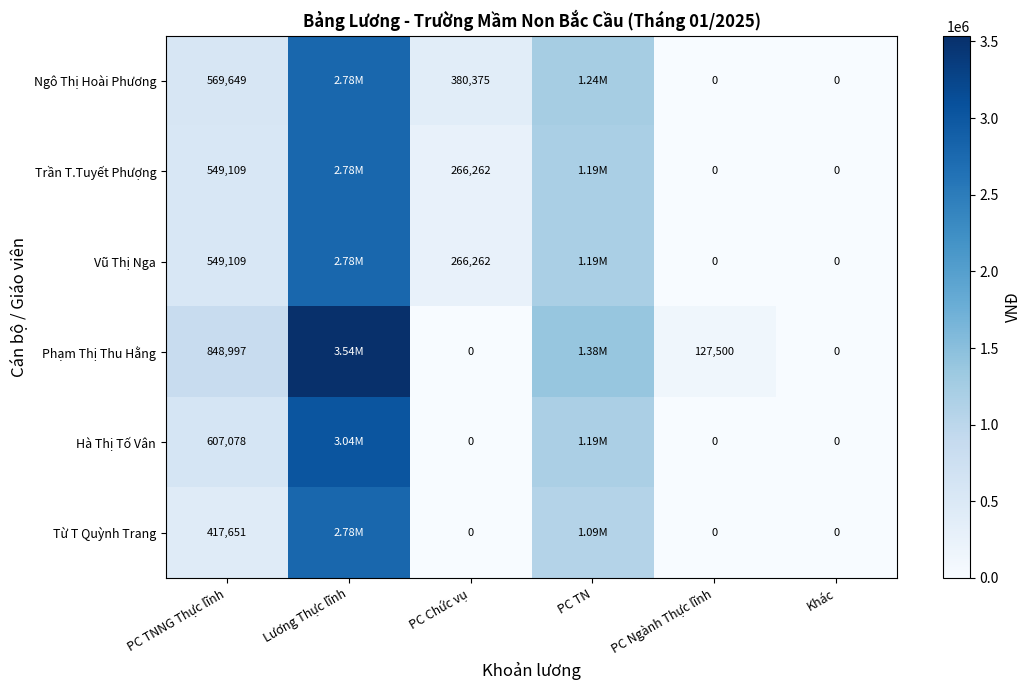

What is the difference between the highest and lowest values at PC Chức vụ?

380375.0